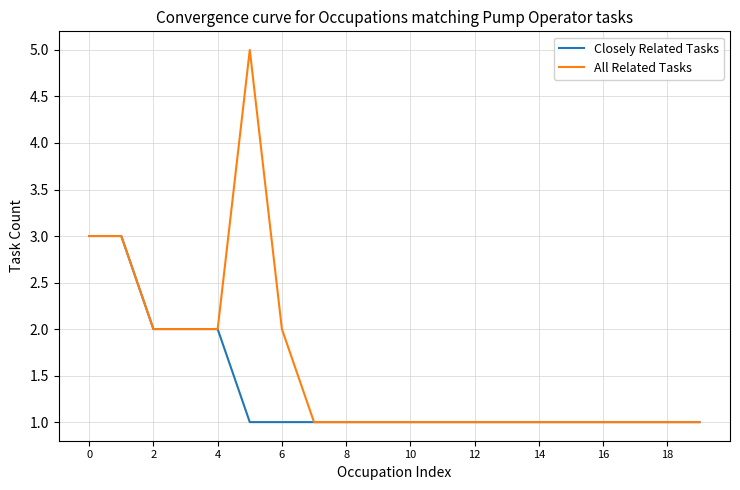

What is the maximum value for All Related Tasks?

5